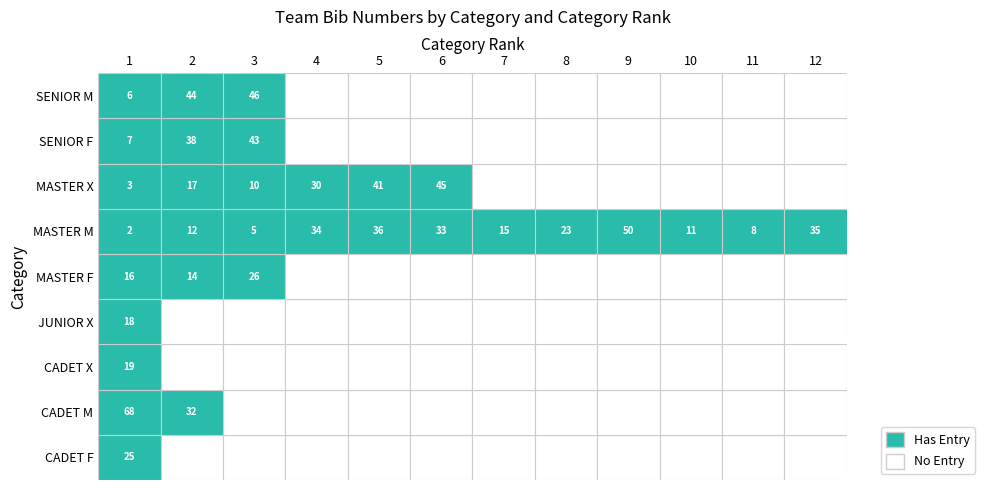

Count the number of categories in the chart.

12